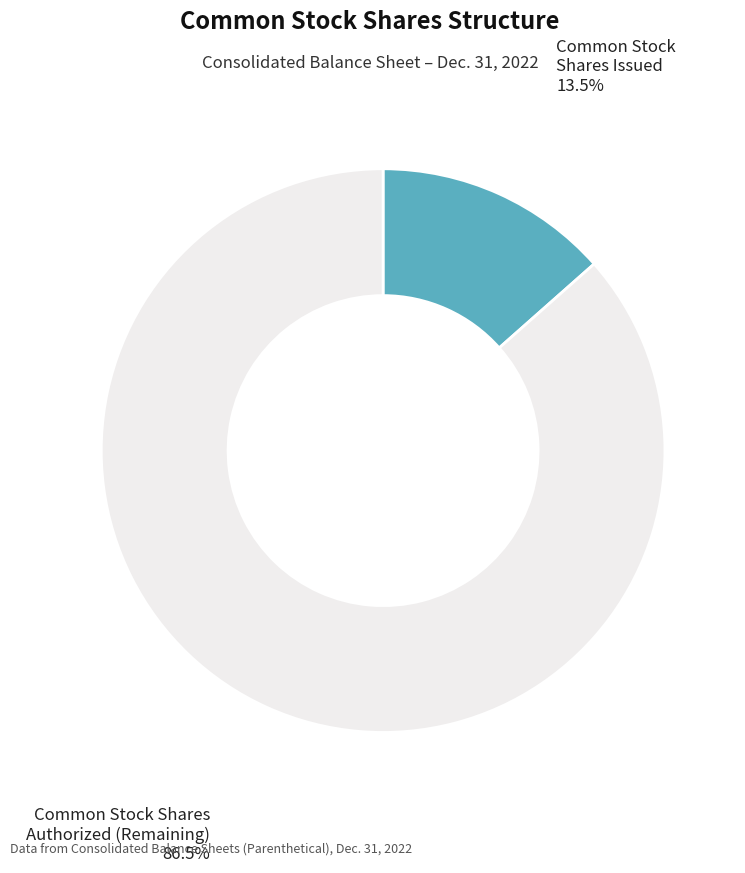

Is there any slice that represents more than half of the pie?

Yes